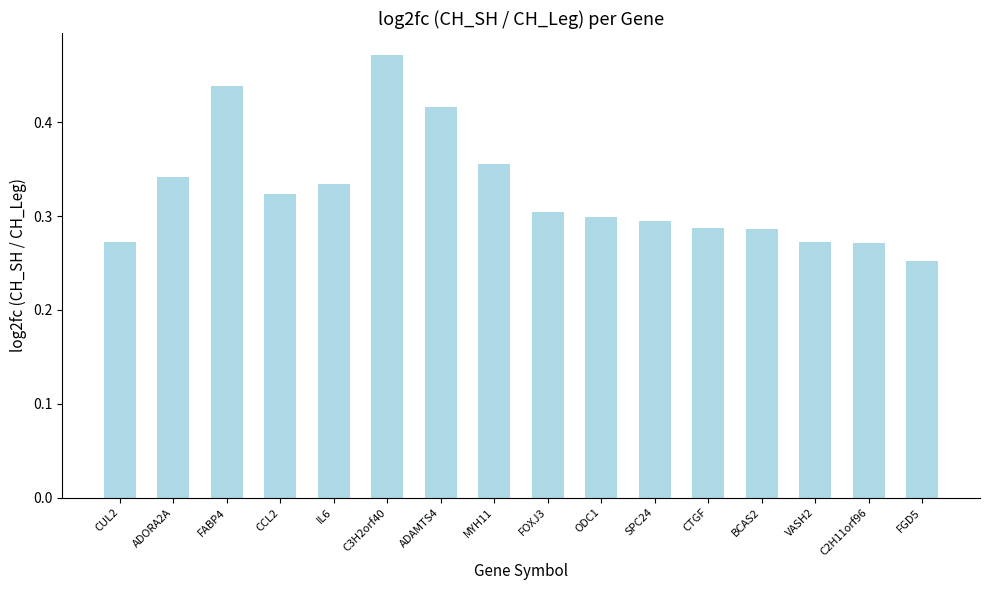

At which label is the value closest to 0?

FGD5